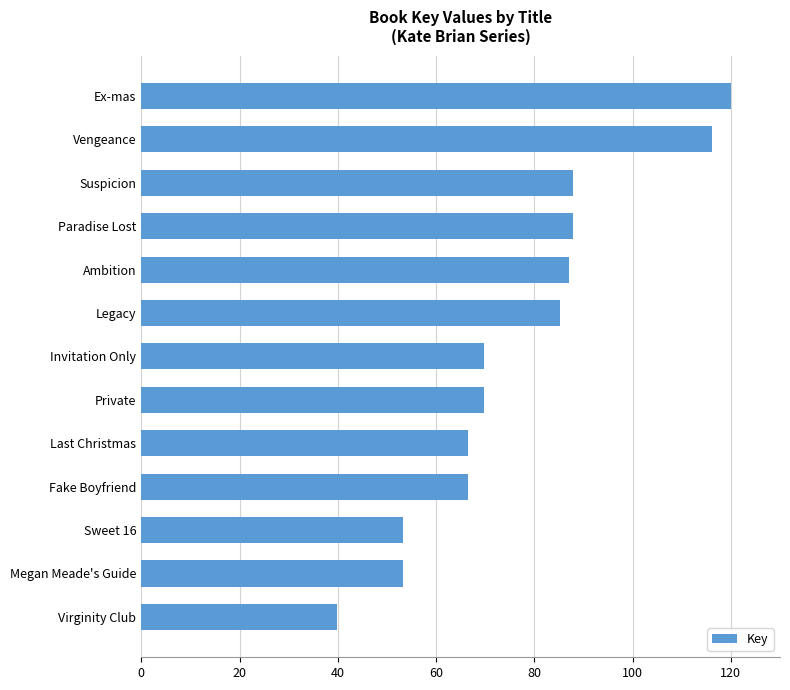

Which label corresponds to the smallest value in the chart?

Virginity Club